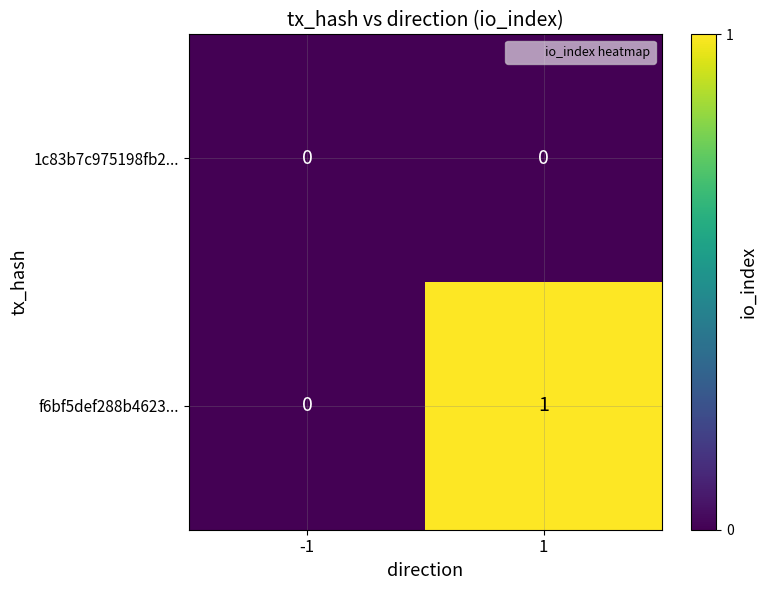

Rank the series by their average value, from lowest to highest.

1c83b7c975198fb2..., f6bf5def288b4623...